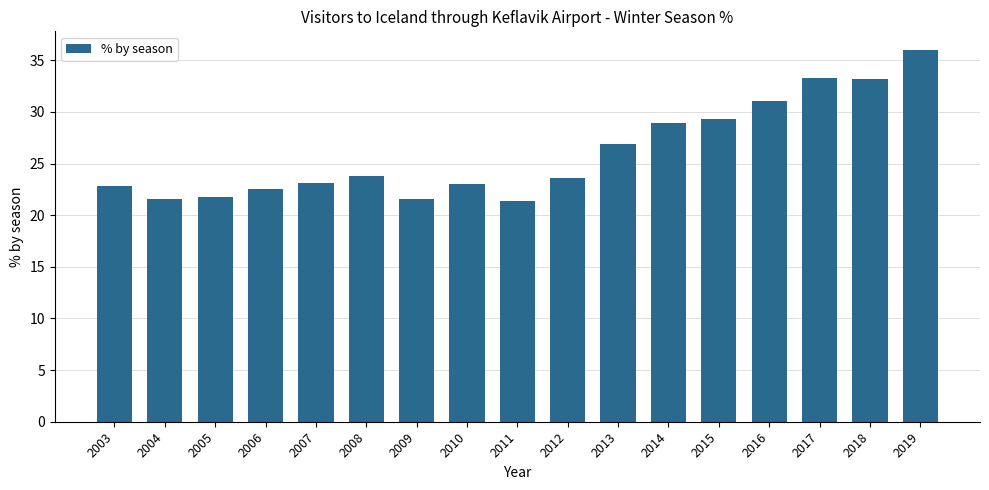

What is the sum of all values?

443.9